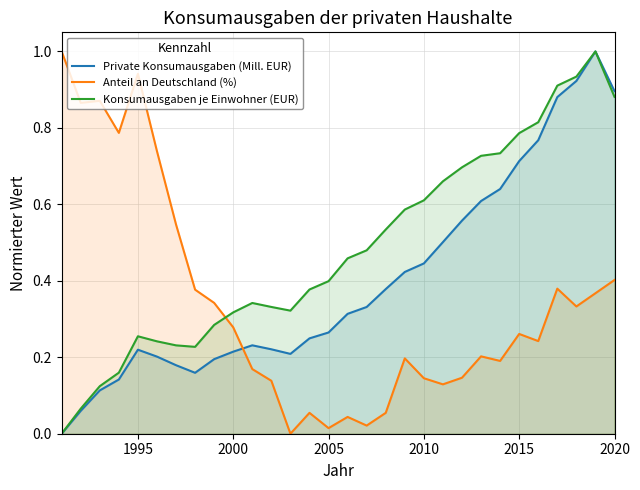

Which series has the largest total across all categories?

Konsumausgaben je Einwohner (EUR)